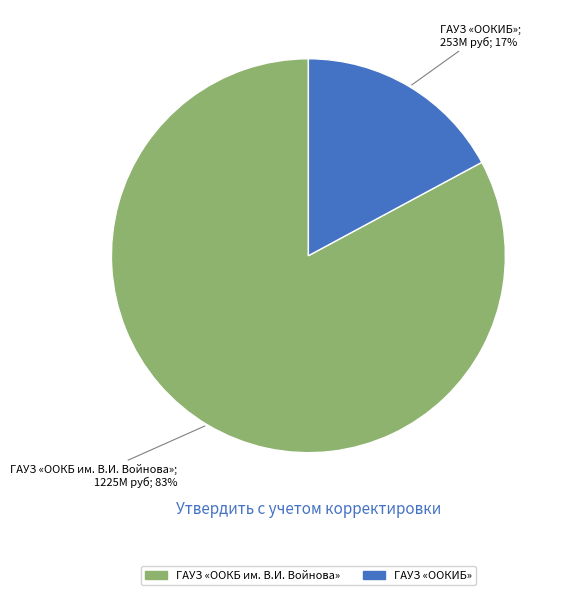

How many segments does this pie chart have?

2